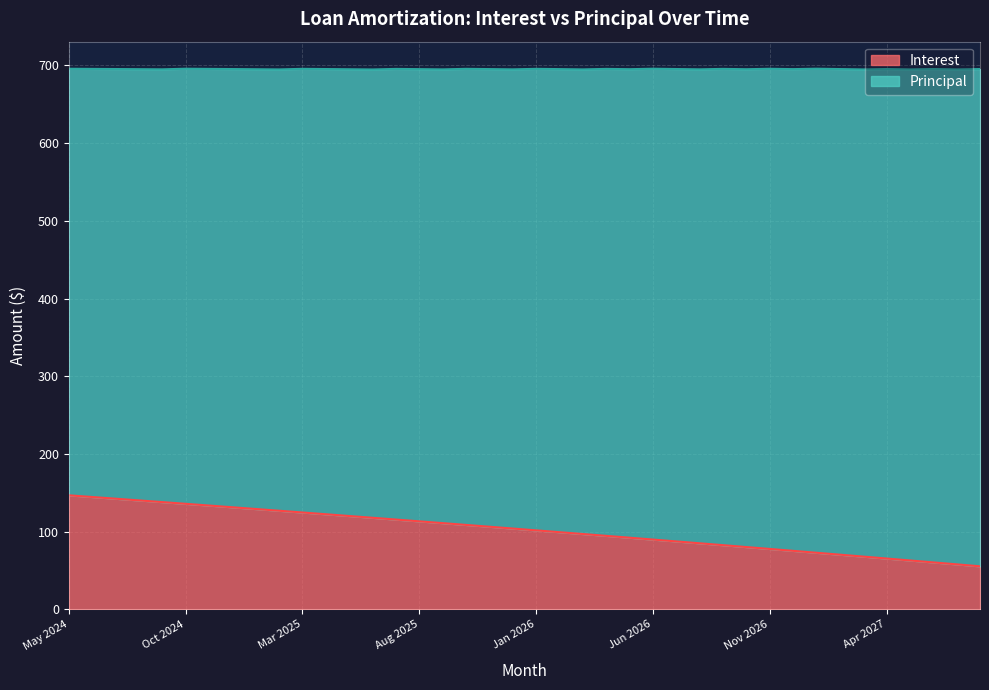

At which label is the value closest to 101?

Jan 2026